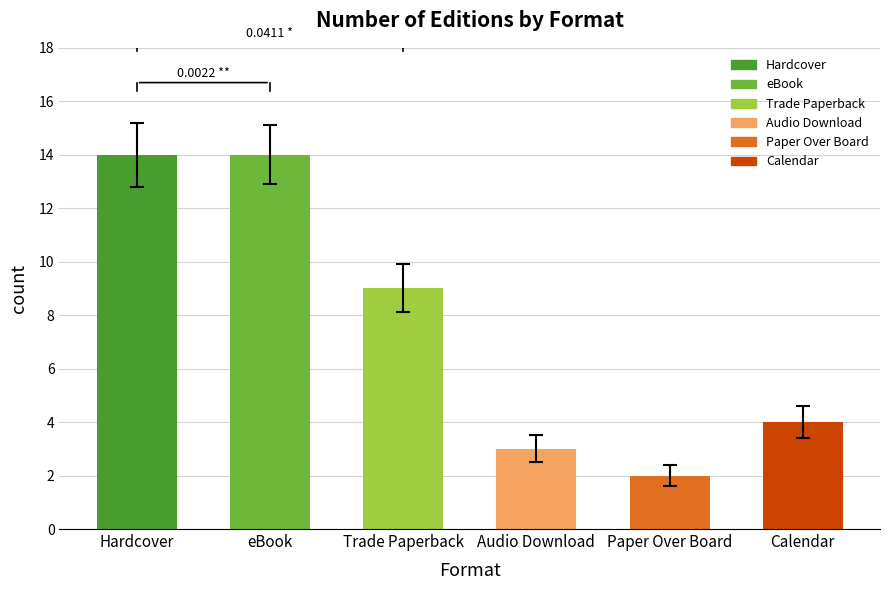

What is the label of the 4th bar from the left?

Audio Download